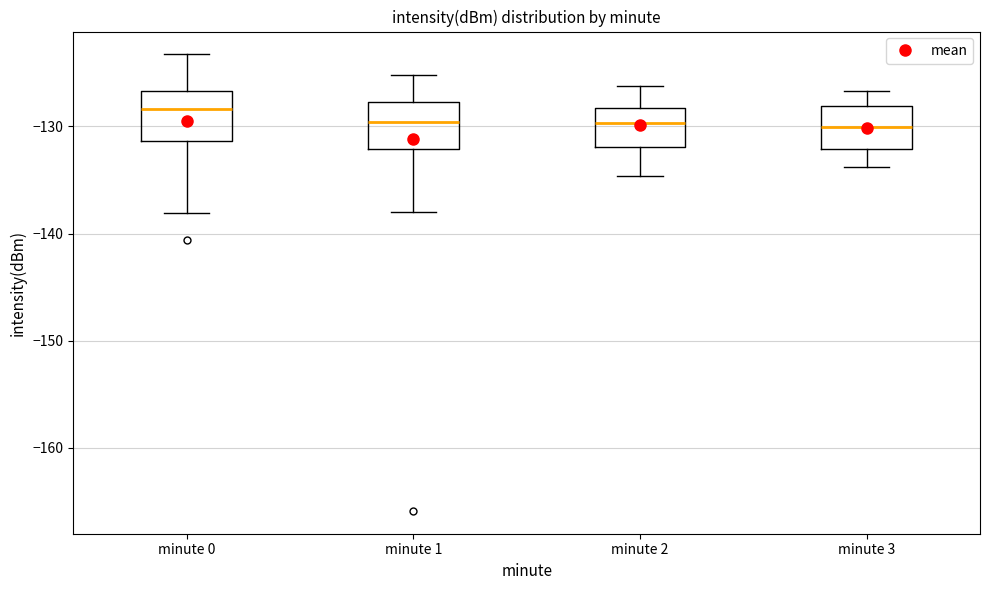

Reading left to right, transcribe this box plot: for each box, give where its median line is, the range the box spans, and where its two whiskers end, as read against the y-axis. The values are not printed on the chart, so give them approximately, as read against the axis.

minute 0: median -128, box -131 to -127, whiskers -138 to -123
minute 1: median -130, box -132 to -128, whiskers -138 to -125
minute 2: median -130, box -132 to -128, whiskers -135 to -126
minute 3: median -130, box -132 to -128, whiskers -134 to -127